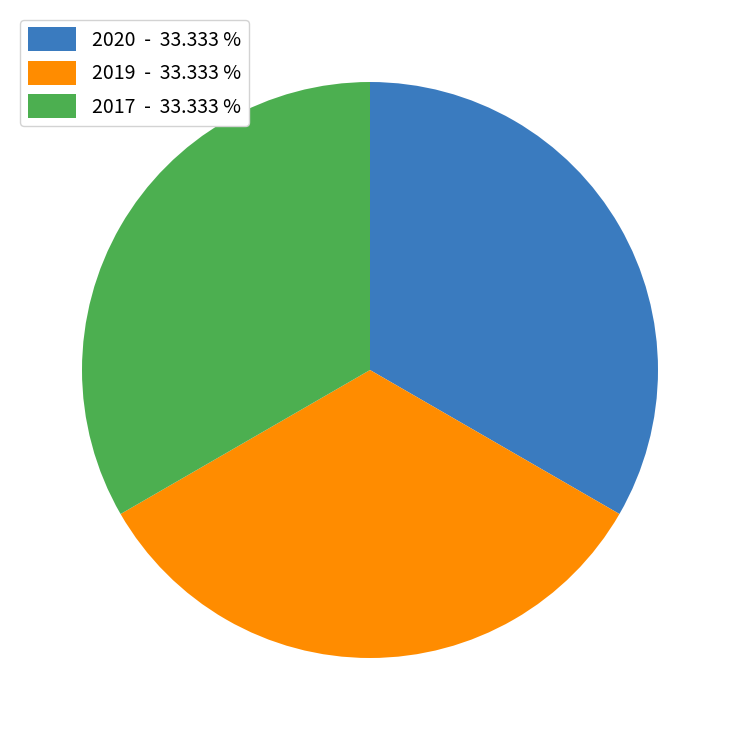

Is it true that 2020 is 33% of the pie?

True